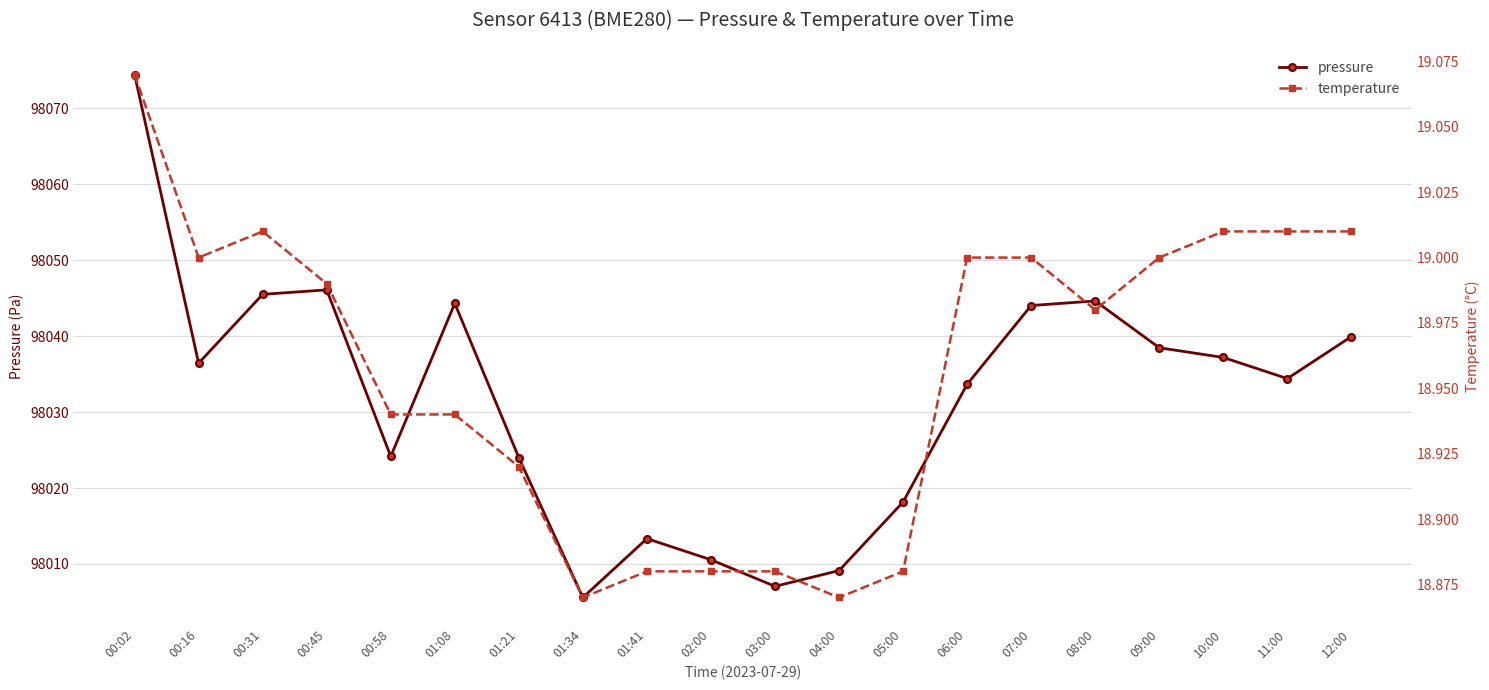

What is the spread (max minus min) of values at 00:02?

98055.4